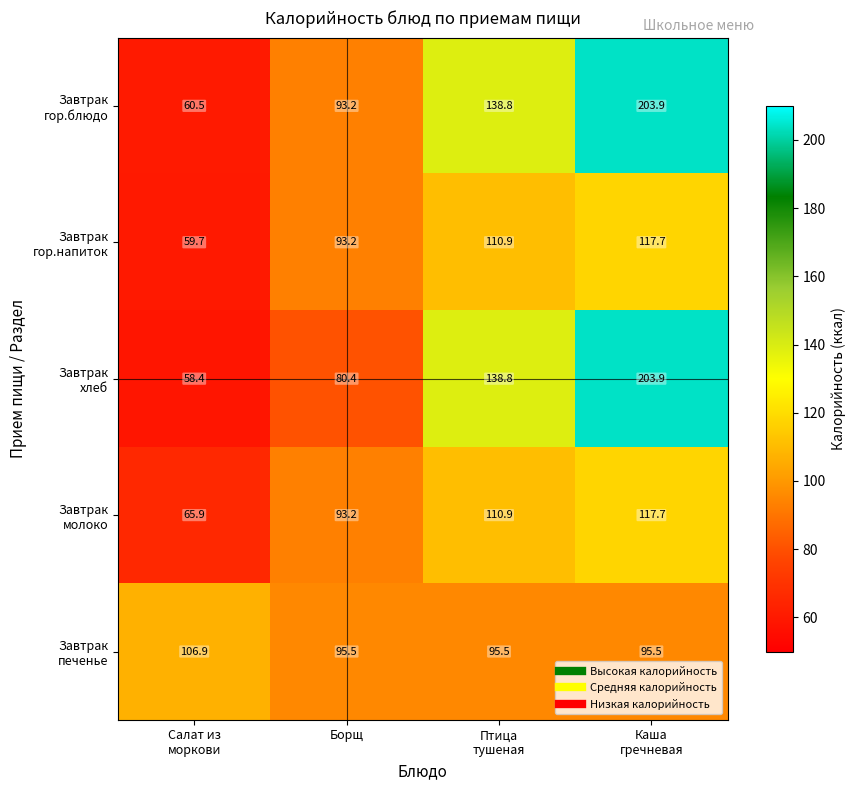

What is the minimum value shown in the chart?

58.4